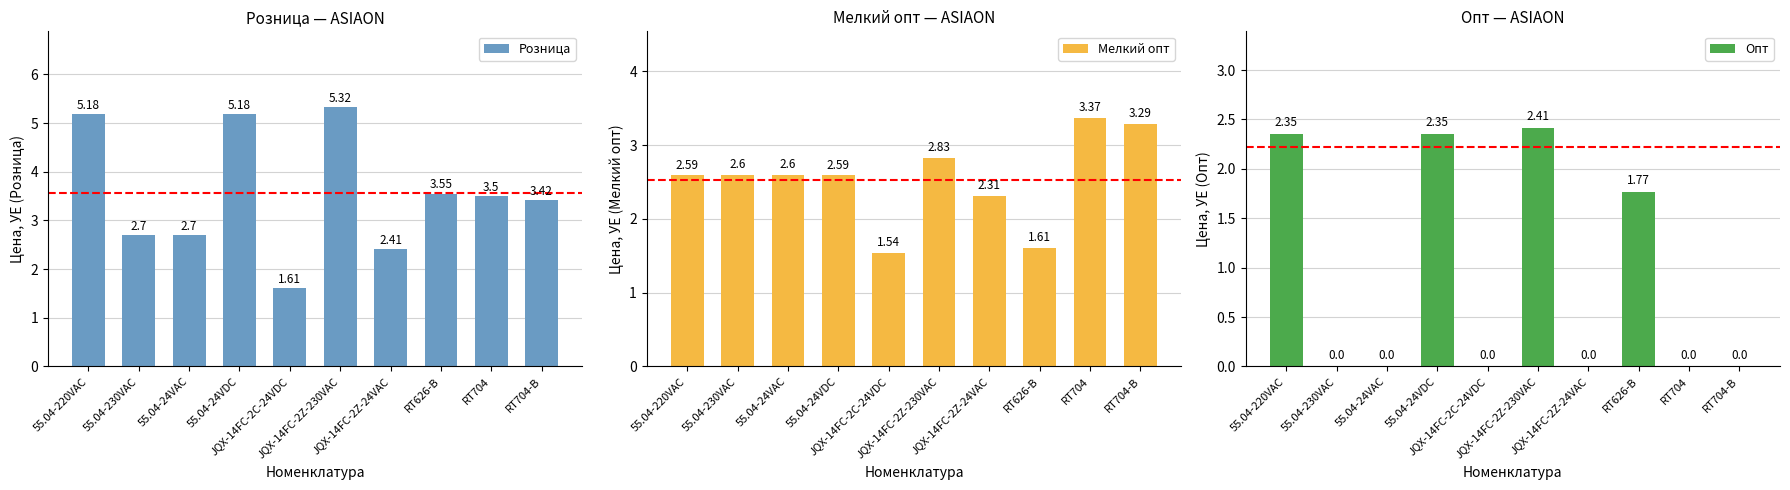

True or false: Мелкий опт has a value of 2.6 at 55.04-24VAC.

True